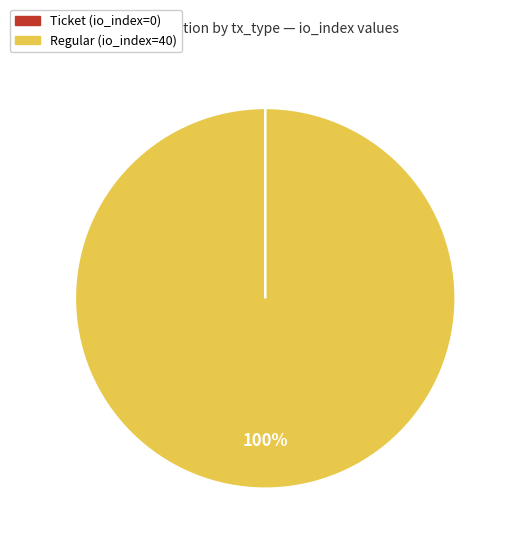

To the nearest percent, what portion does Regular (io_index=40) represent?

100%